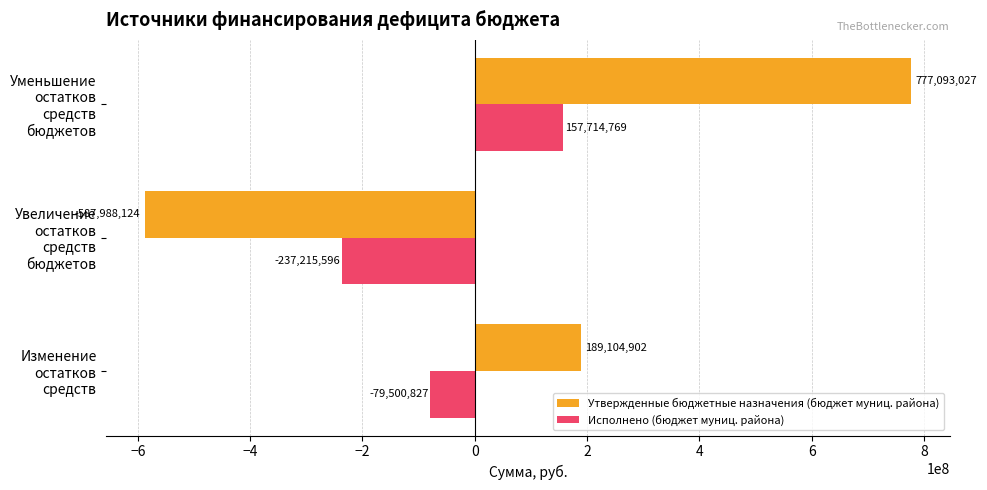

How many values in the Утвержденные бюджетные назначения (бюджет муниц. района) series exceed 189104902?

2